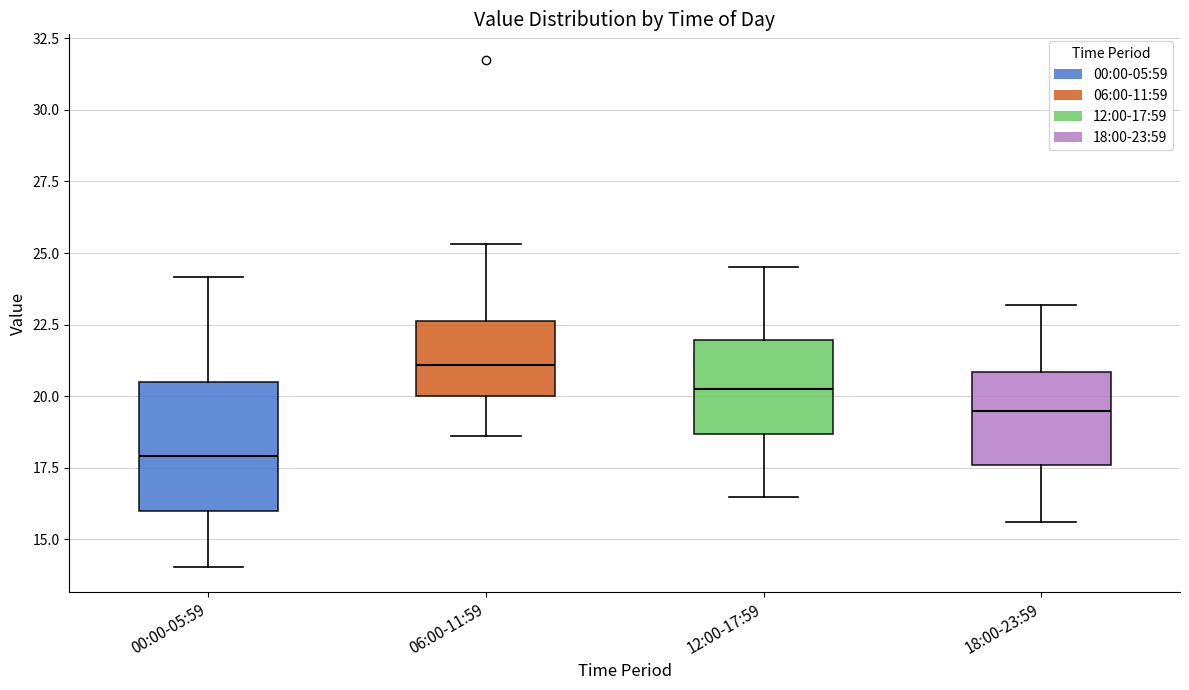

Where does the lower whisker of the box for 06:00-11:59 end on the y-axis? The values are not printed on the chart, so give them approximately, as read against the axis.

18.5